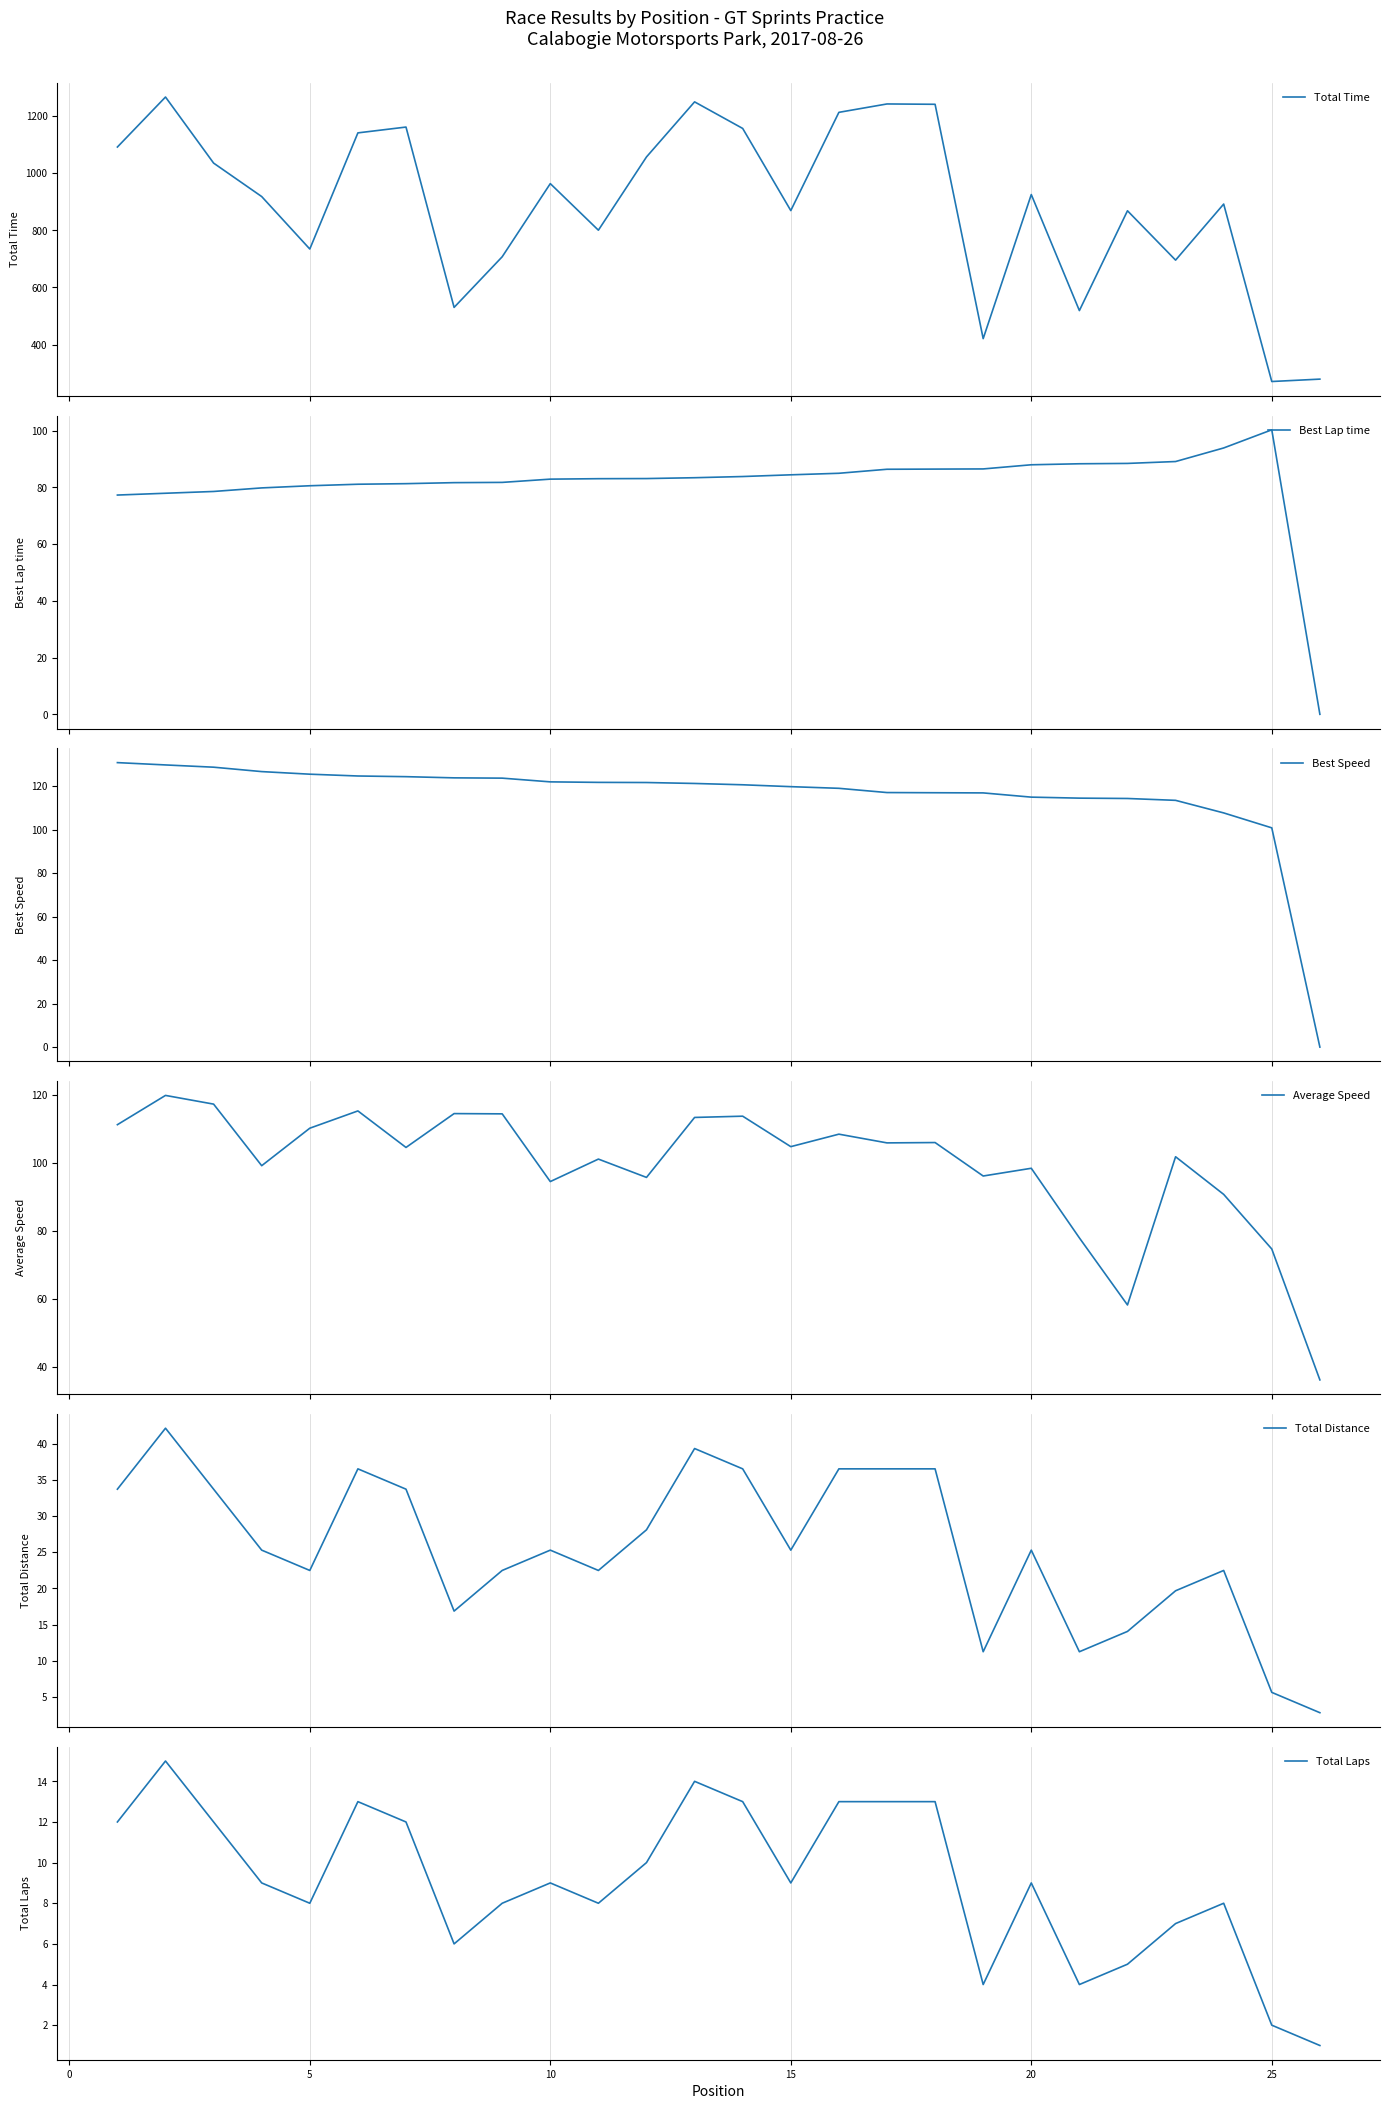

What is the total value across all series at 16?

1601.1